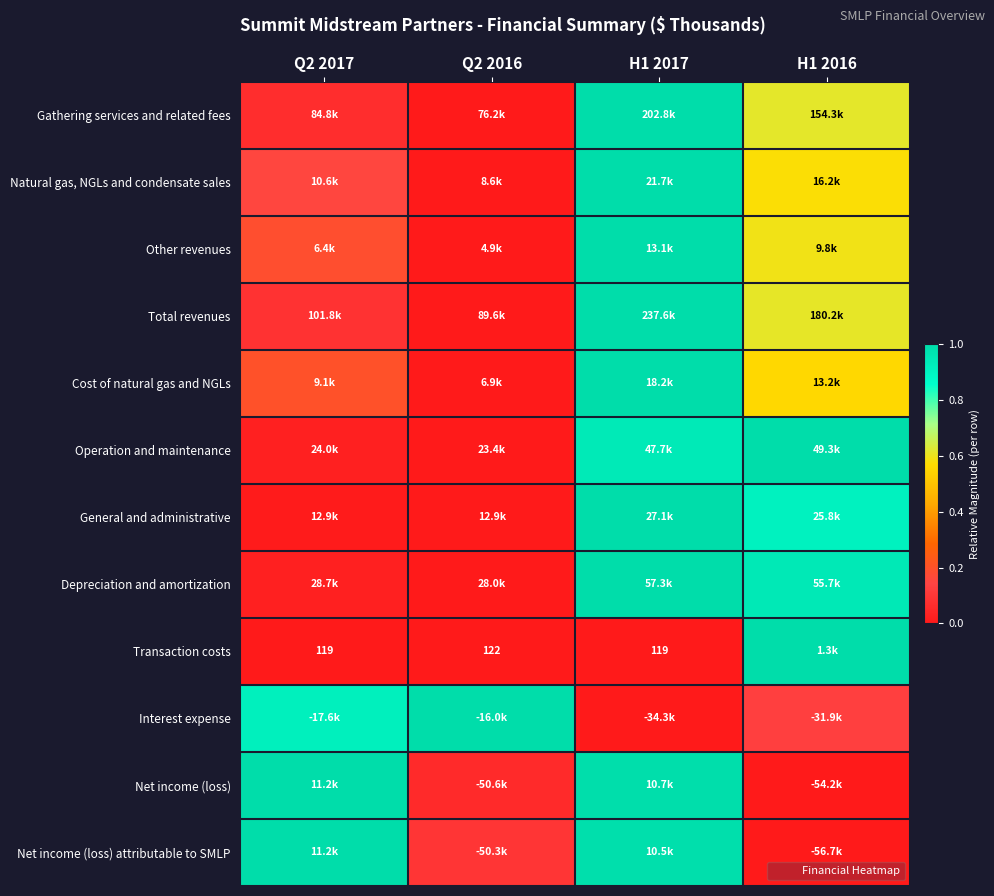

How many series are shown in this chart?

12